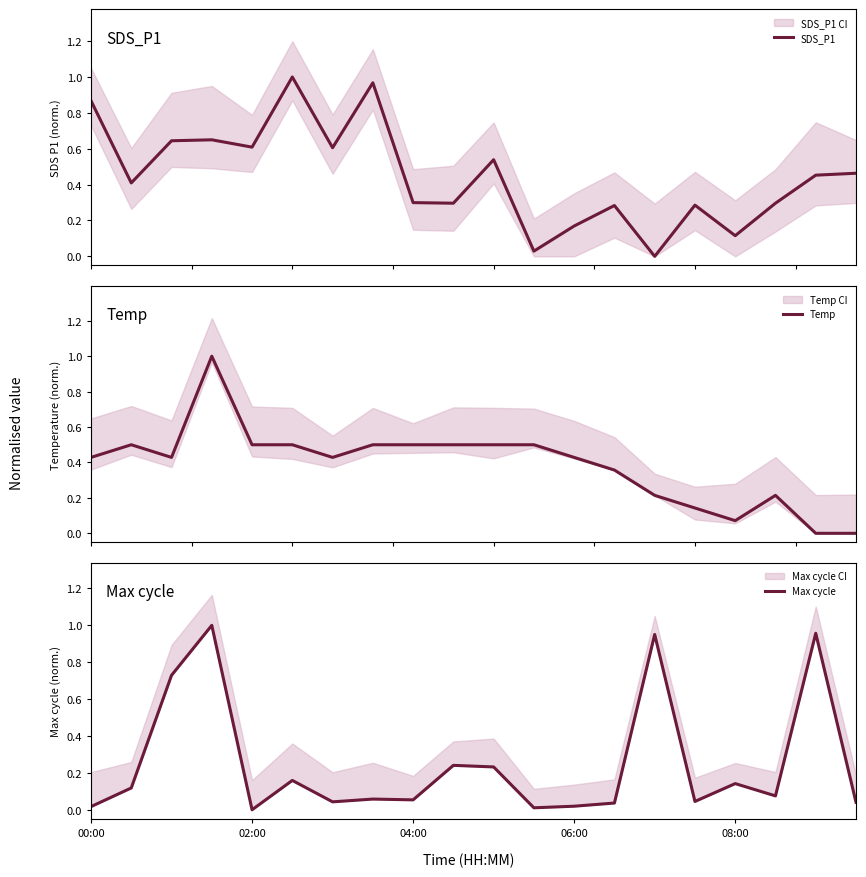

What is the highest value of the Temp series?

1.0